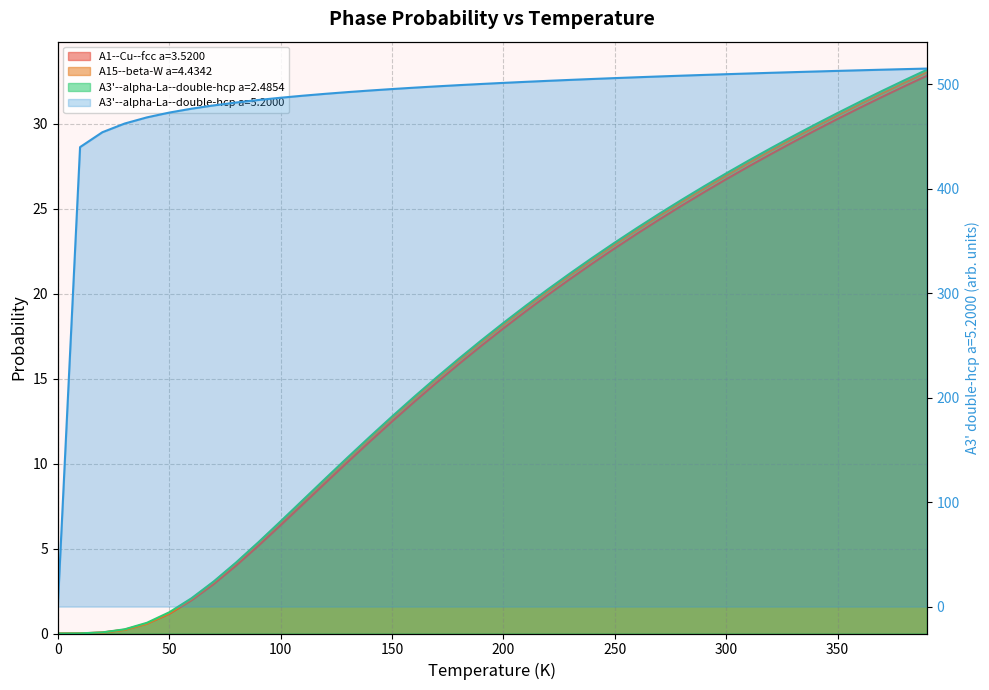

The value of A3'--alpha-La--double-hcp a=5.2000 at 210.0 is 150.5. True or false?

False